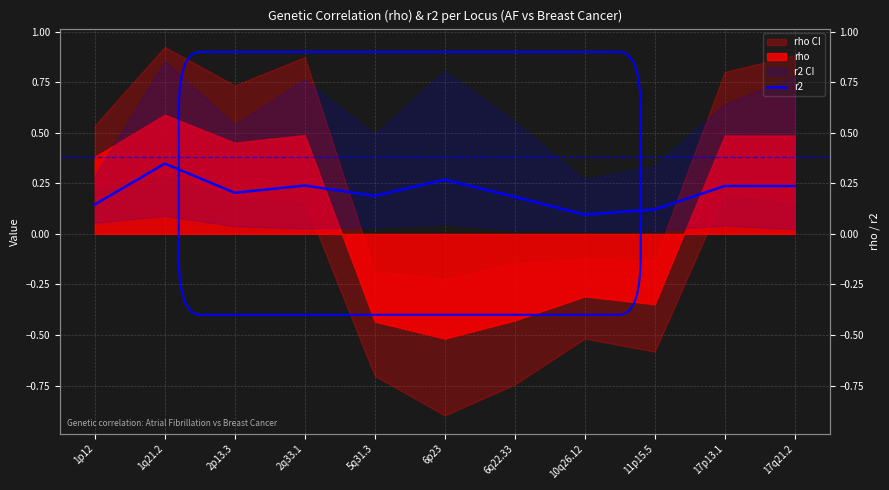

Is it true that the value at 17q21.2 is 0.1?

False